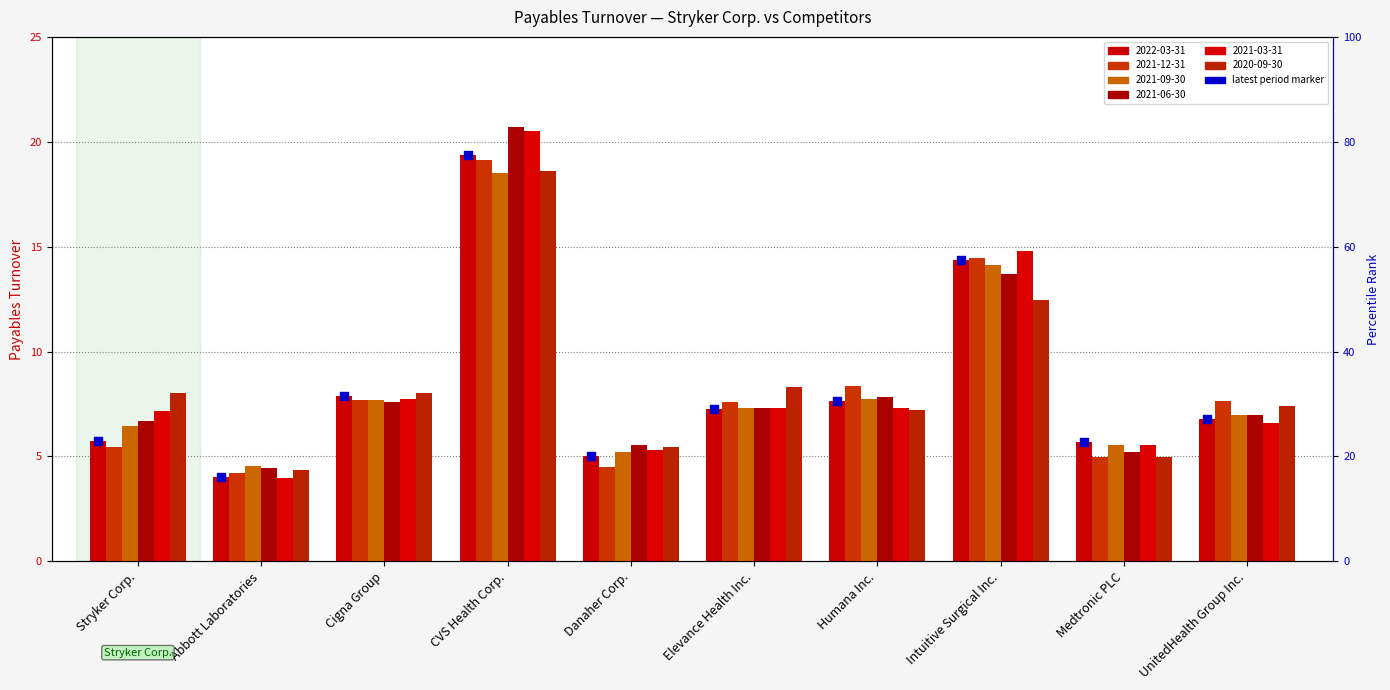

Is the value of 2021-12-31 at UnitedHealth Group Inc. greater than the value of 2022-03-31 at Elevance Health Inc.?

Yes